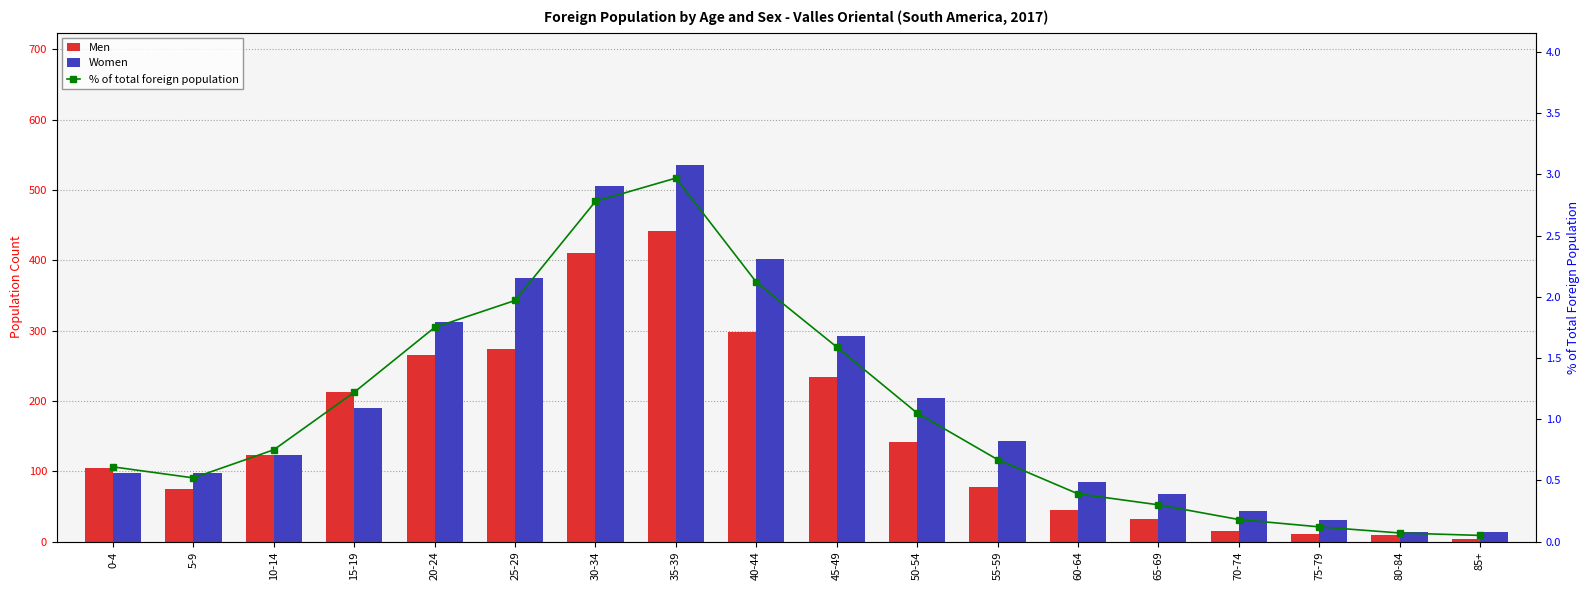

What is the difference between the maximum and minimum values in the % of total foreign population series?

2.9